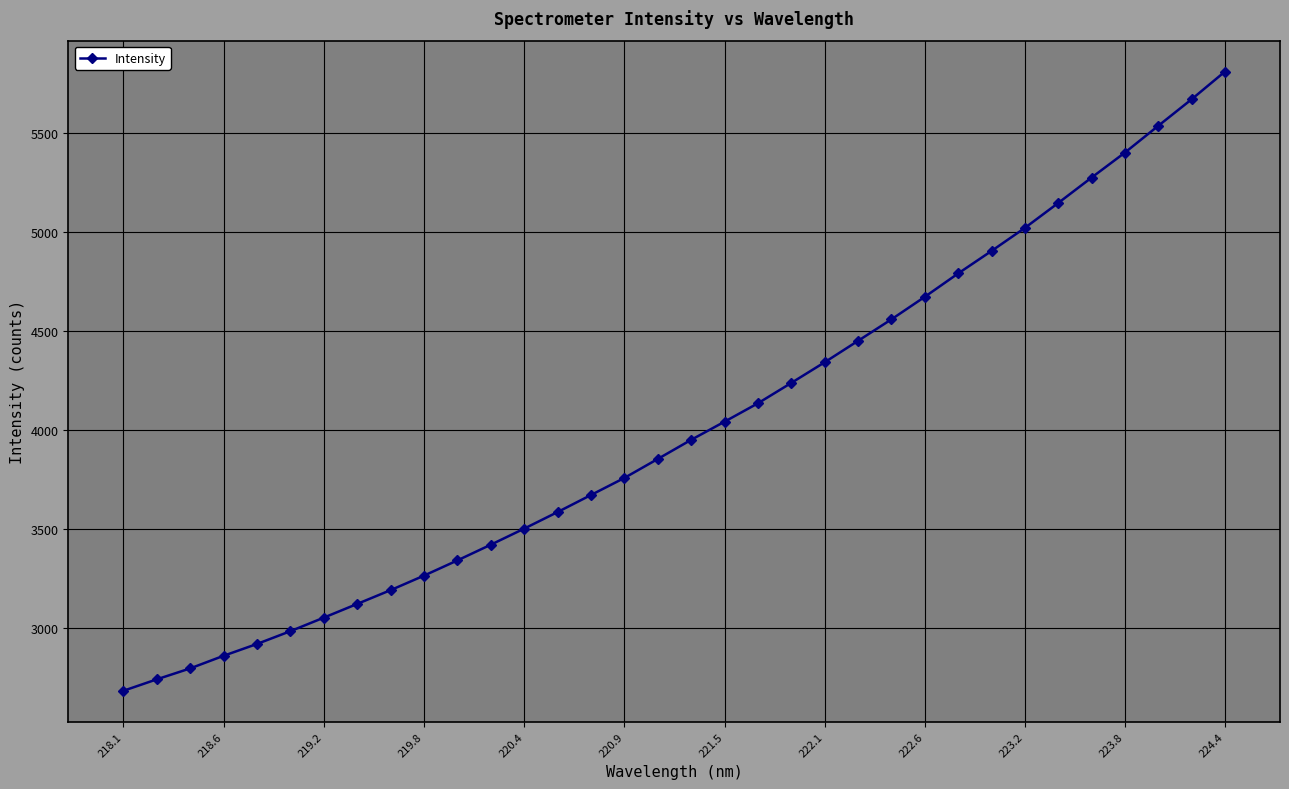

What is the greatest value displayed?

5808.8